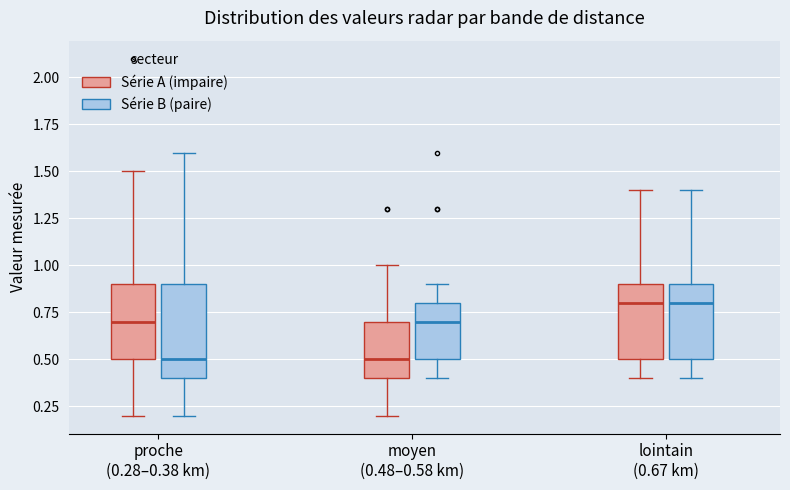

Which box is the tallest, from its lower edge to its upper edge?

proche (0.28–0.38 km) (Série B (paire))